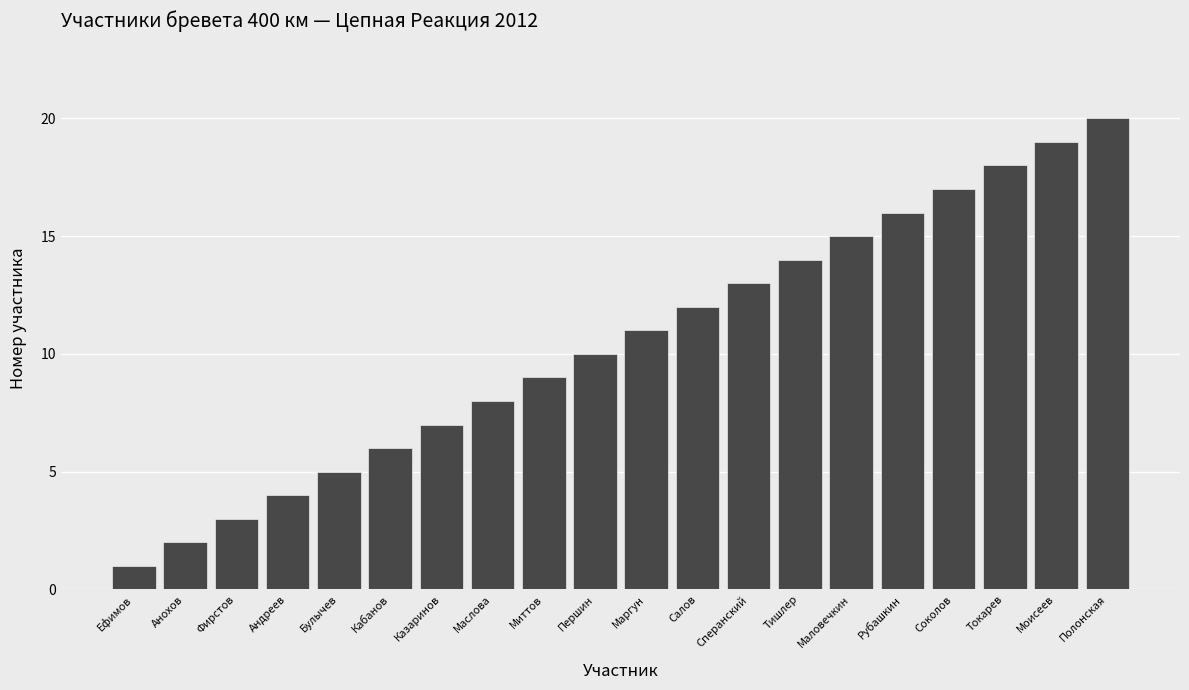

Where is the data nearest to the value 10?

Першин